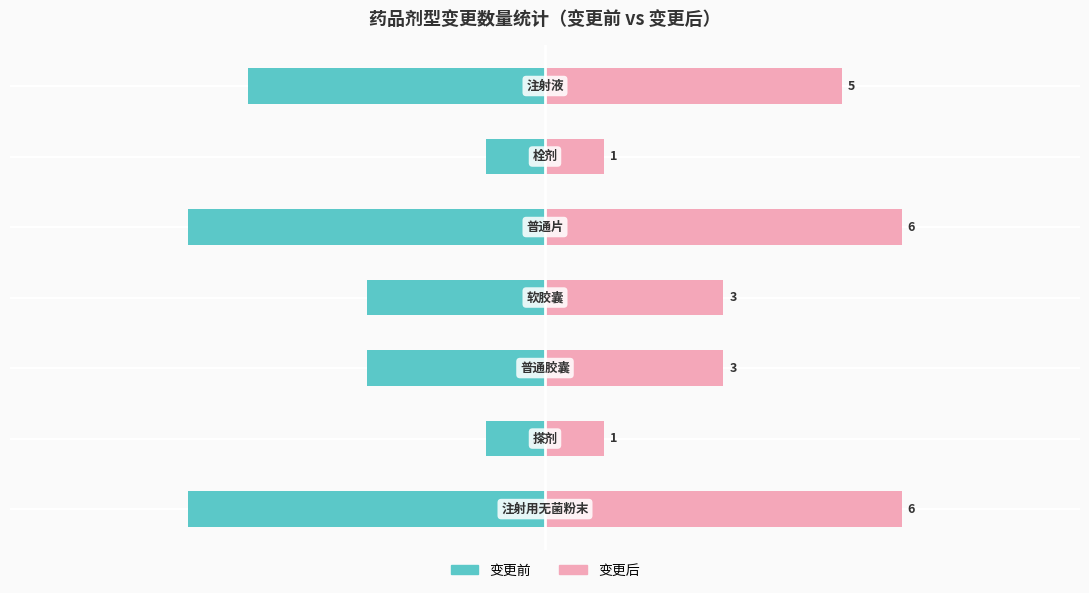

What is the greatest value displayed?

6